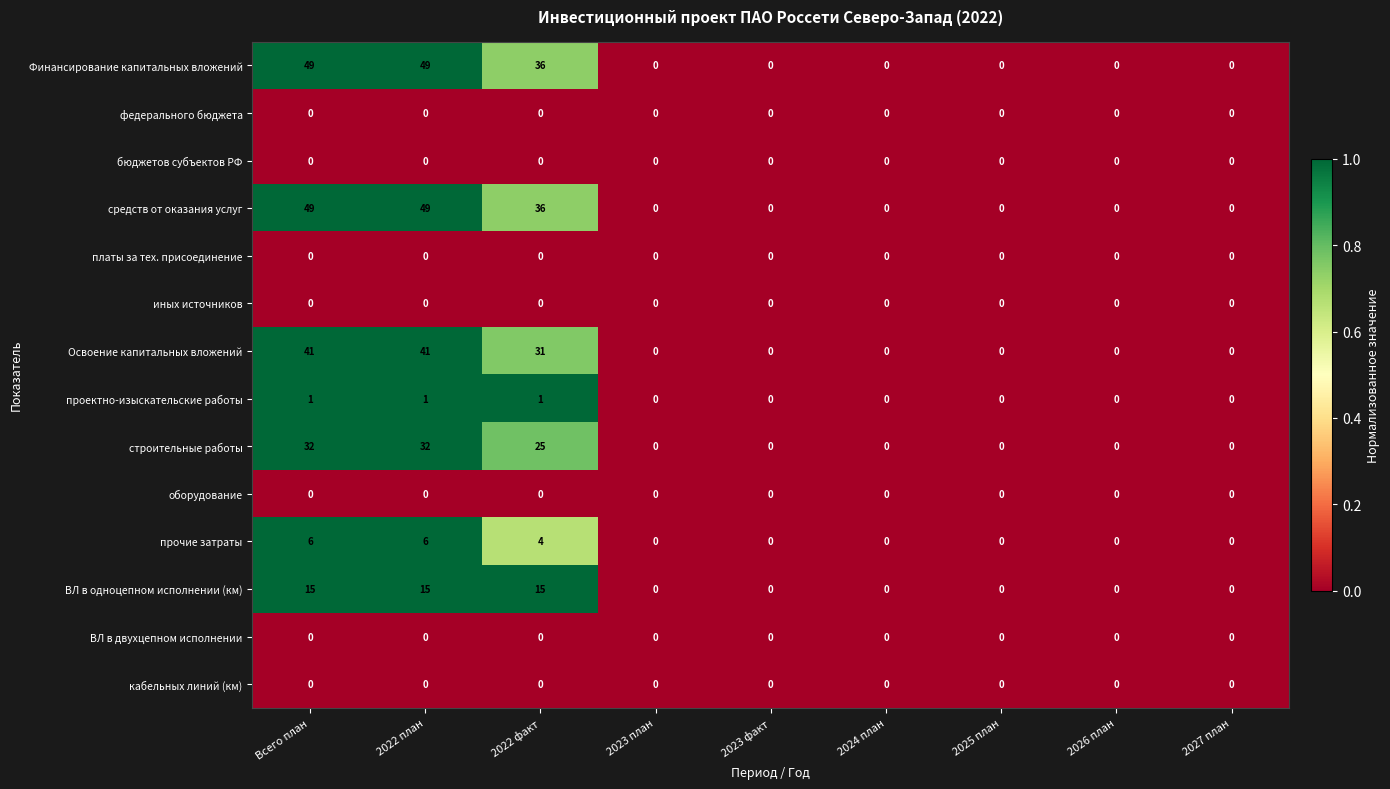

True or false: проектно-изыскательские работы has a value of 1 at 2024 план.

False